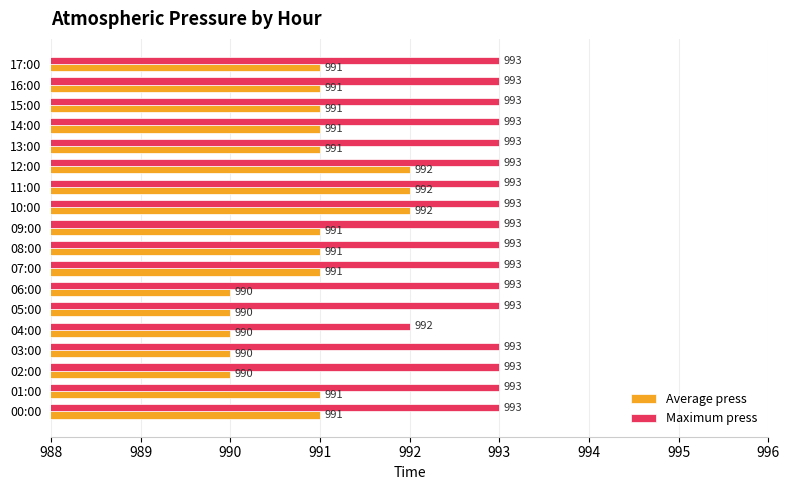

Rank the series by their maximum value, from highest to lowest.

Maximum press, Average press